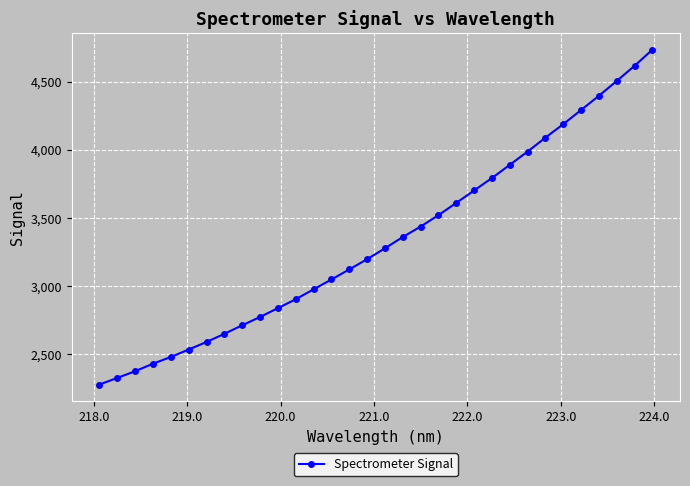

What is the minimum value shown in the chart?

2276.9